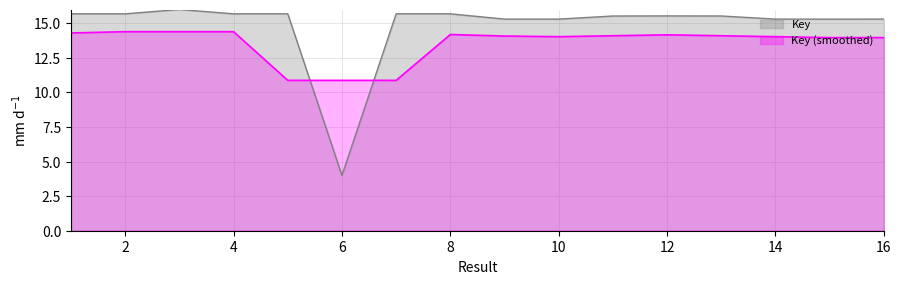

What is the maximum value shown in the chart?

16.0